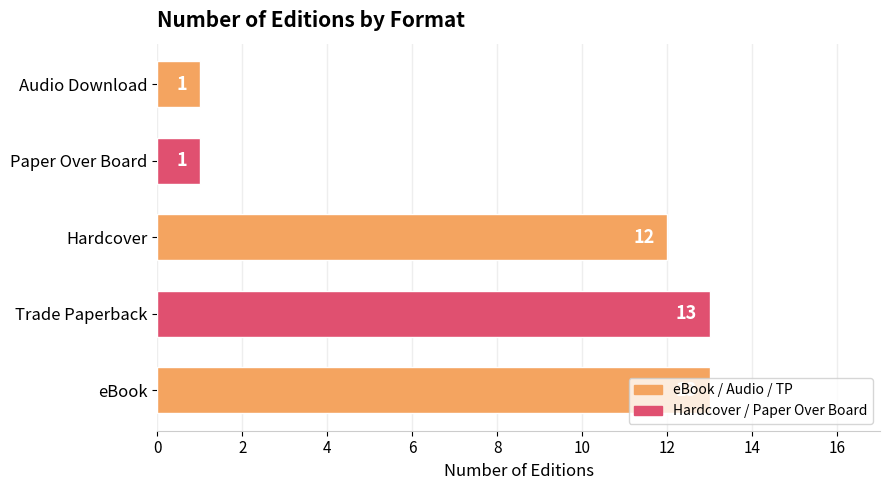

Is it true that the value at Hardcover is 12?

True